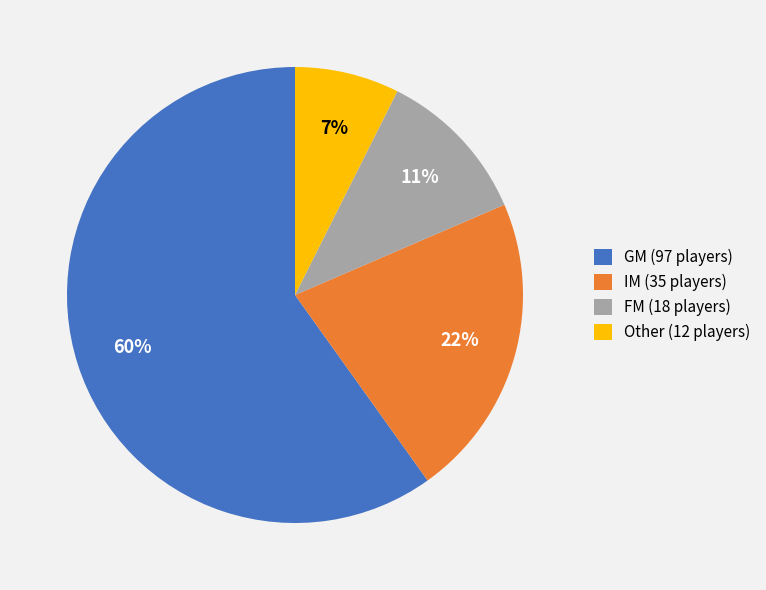

Which category has the smallest portion of the pie?

Other